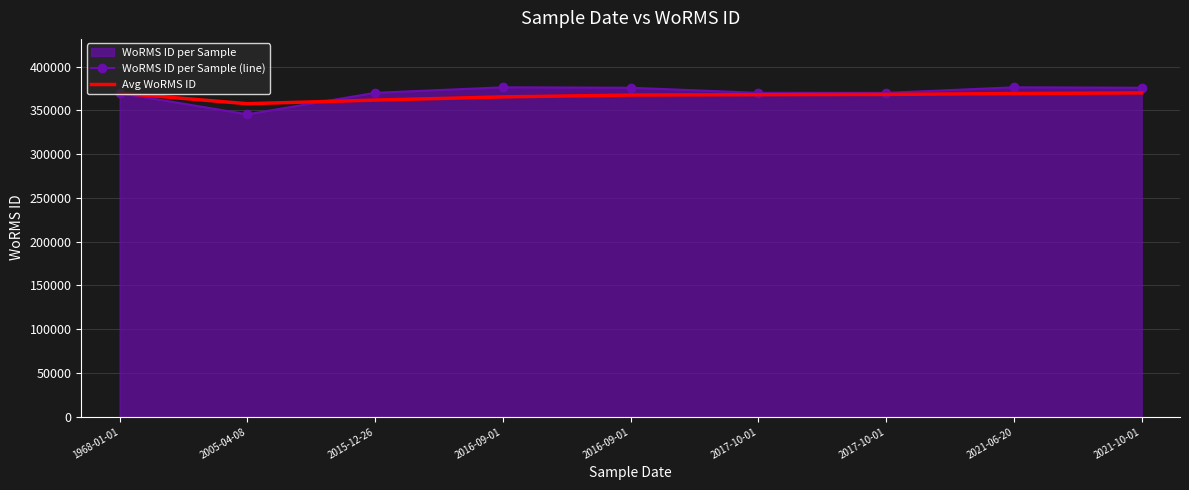

Which series has the widest spread of values?

WoRMS ID per Sample (line)